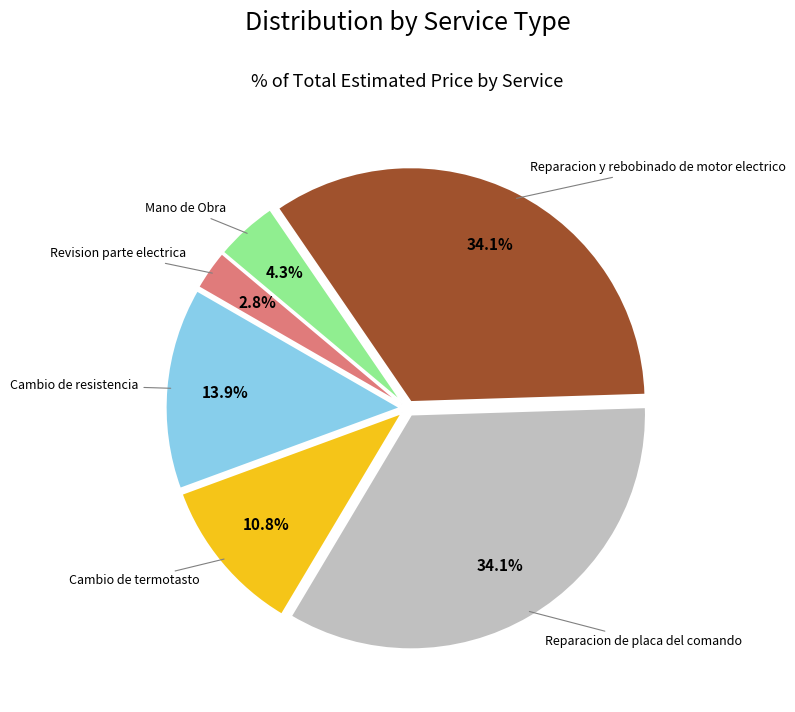

Does any single category account for the majority?

No